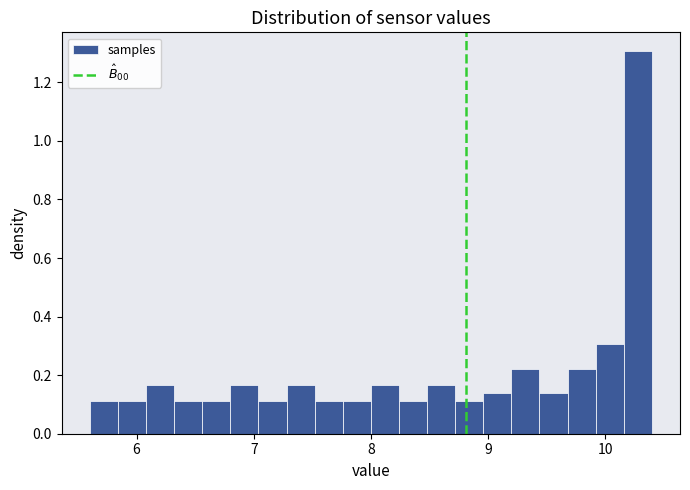

Read against the x-axis, roughly where is the centre of the tallest bar?

10.3